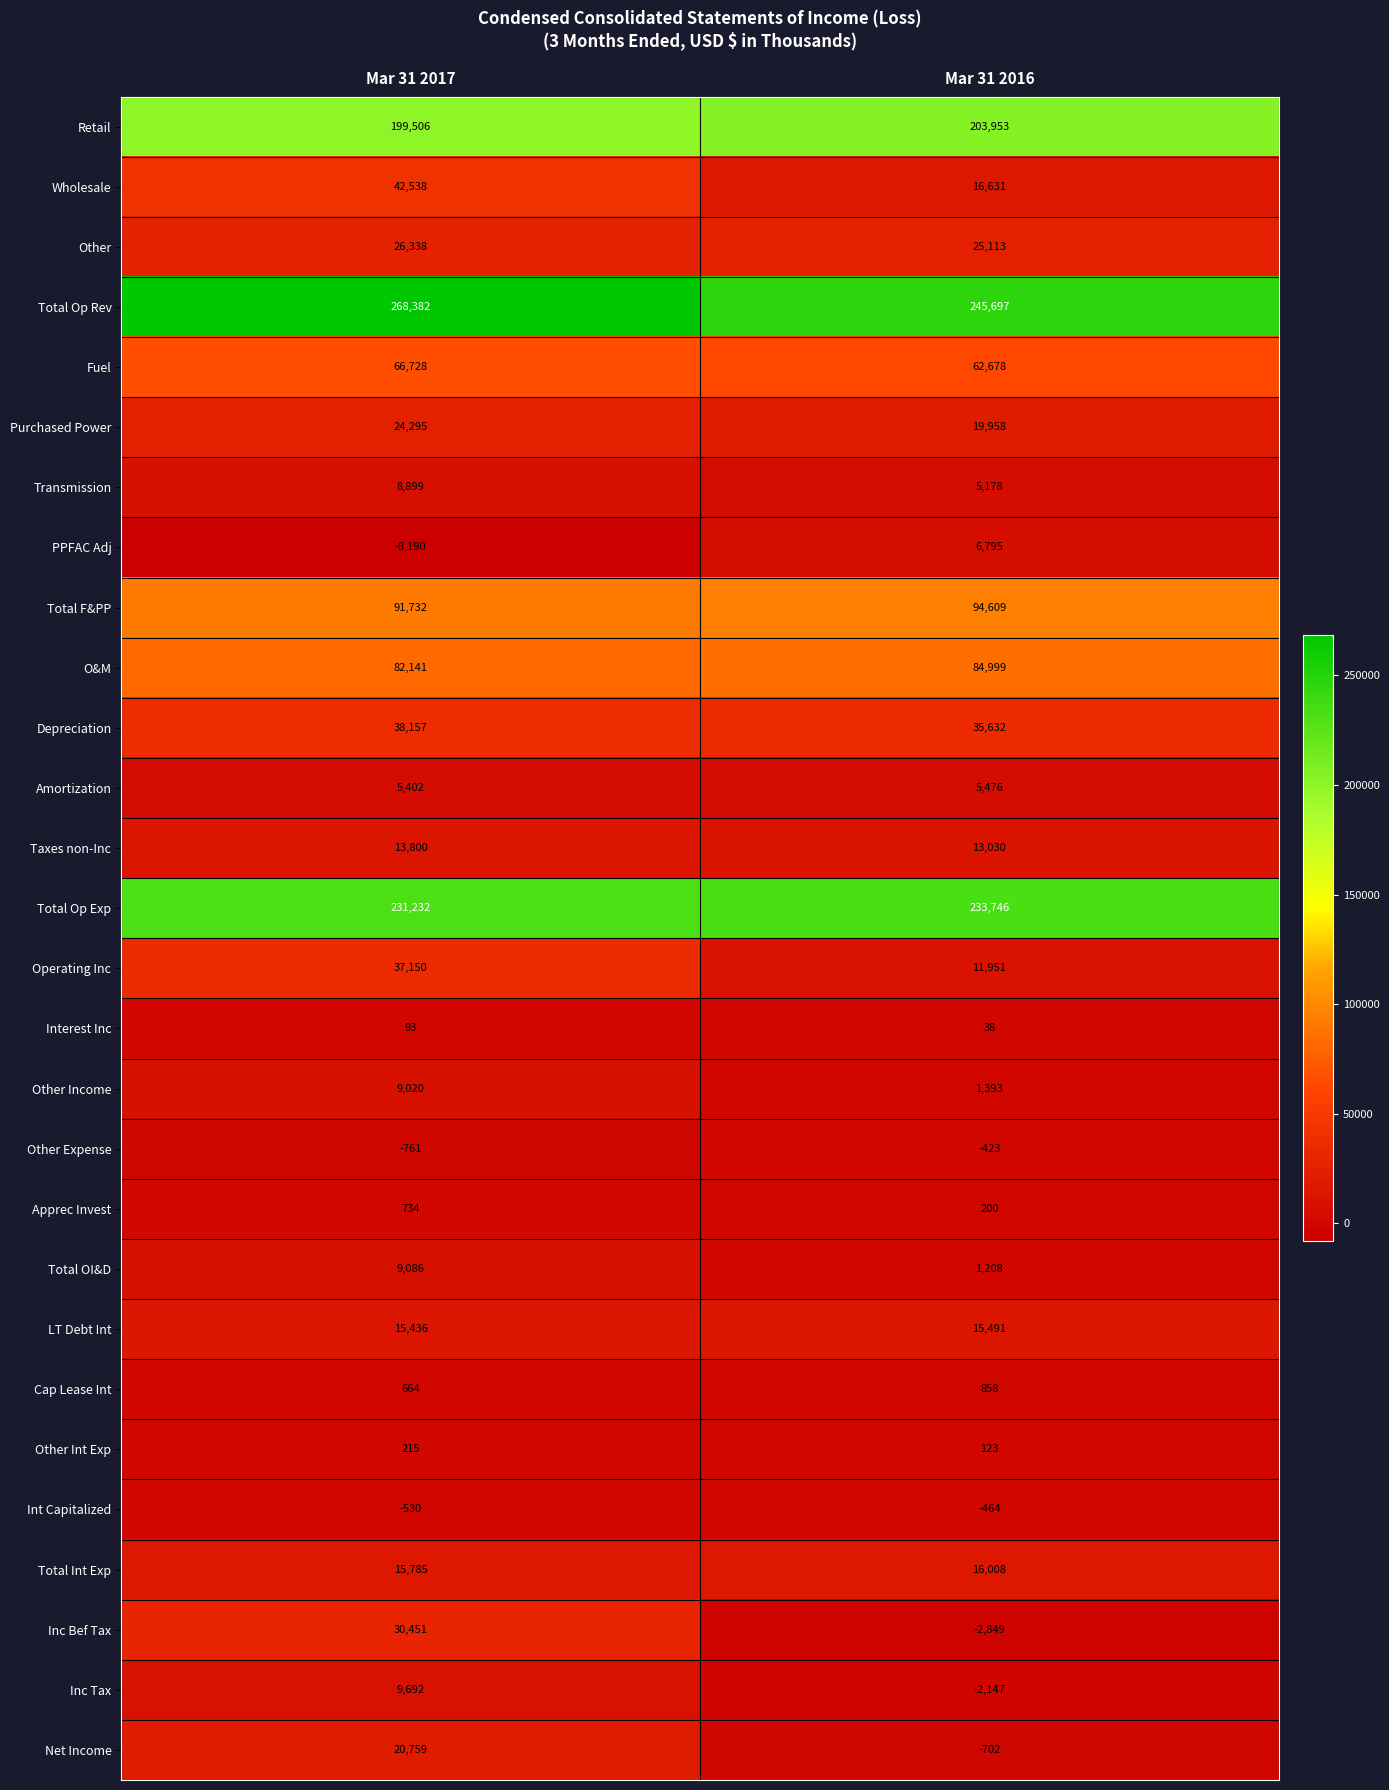

Read the Apprec Invest value at Mar 31 2016, to the nearest 100.

200